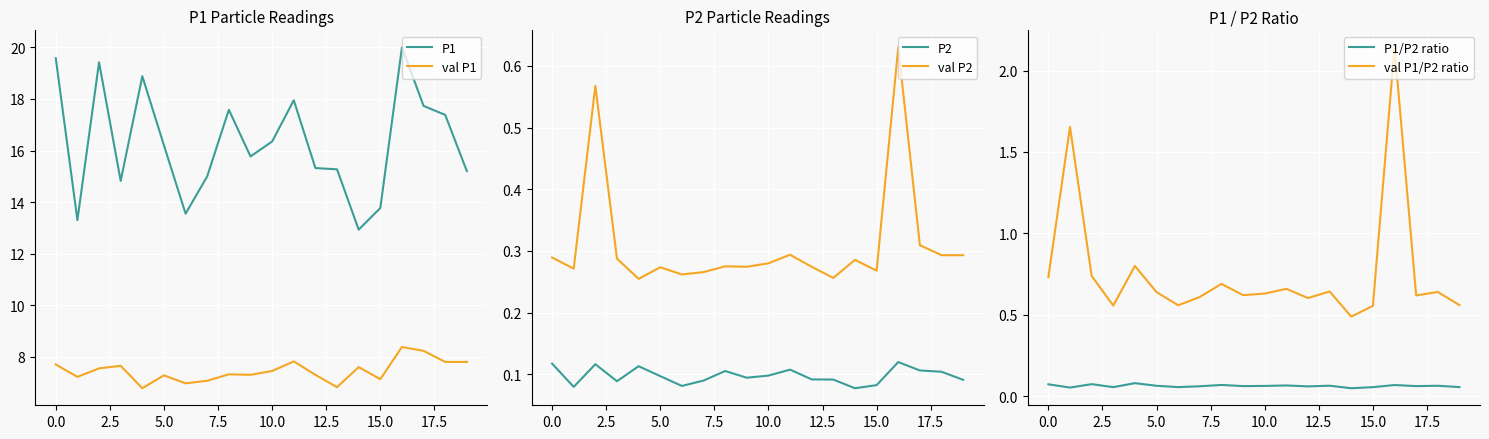

Read the P1 value at 11.

17.9